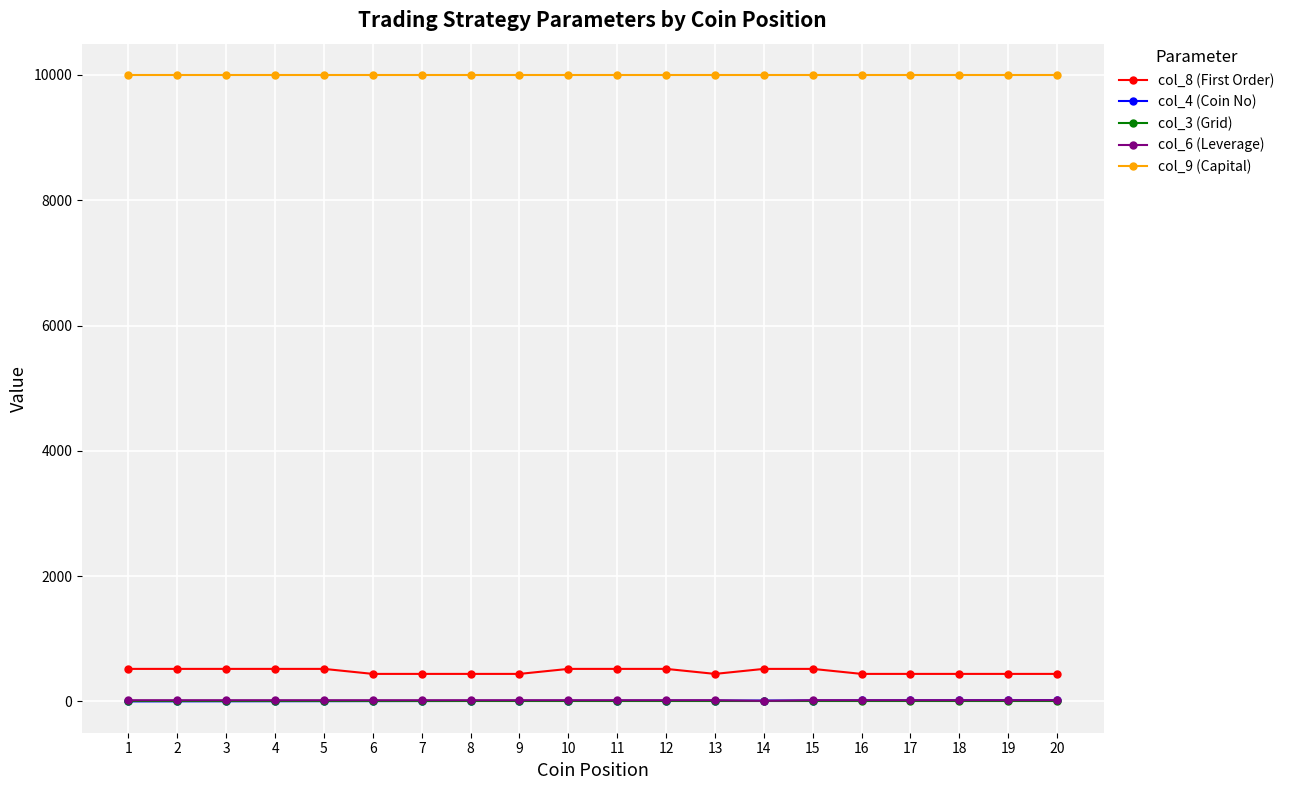

How many categories are shown in the chart?

20